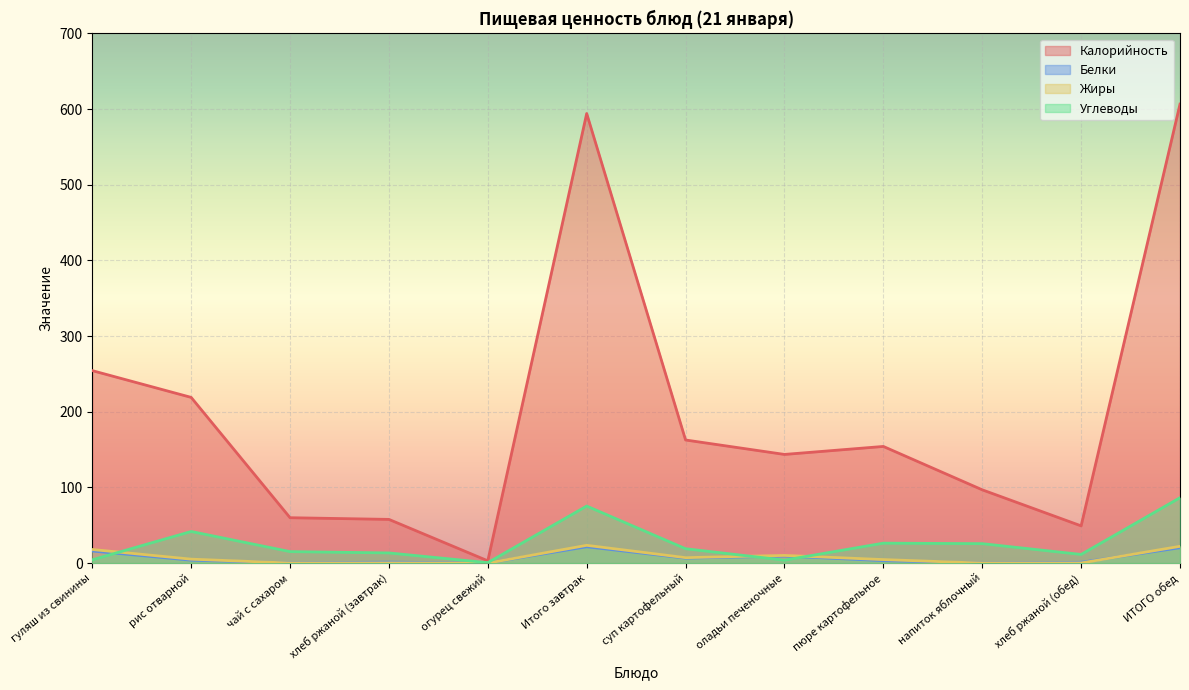

True or false: Белки has more than 1 interior local peaks.

True